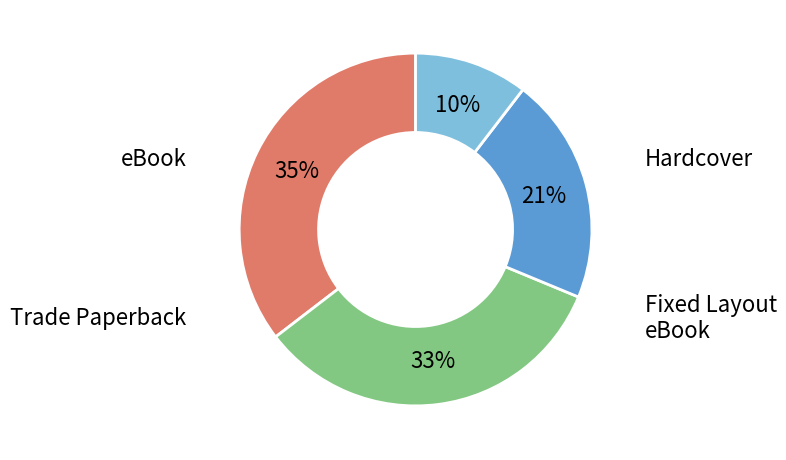

Count the number of slices in the pie.

4